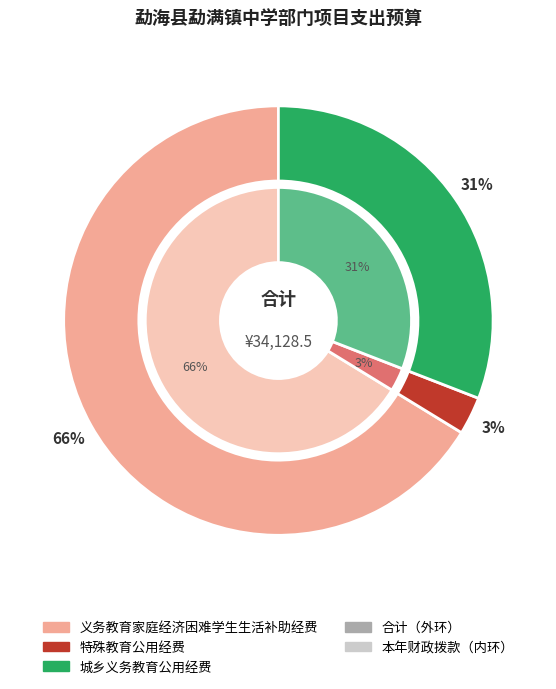

What is the largest slice in the pie chart?

义务教育家庭经济困难学生生活补助经费